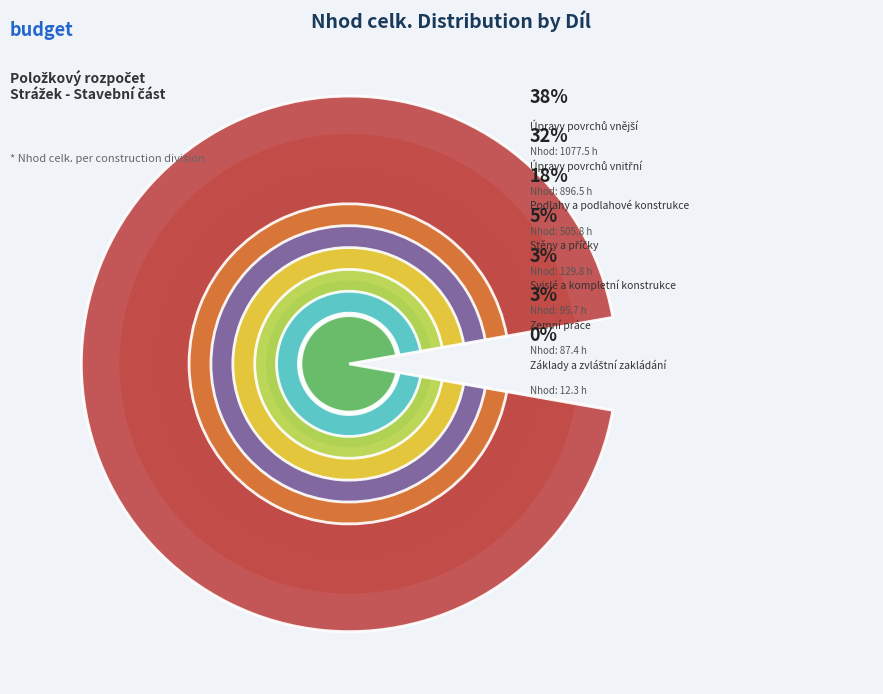

How many segments does this pie chart have?

7